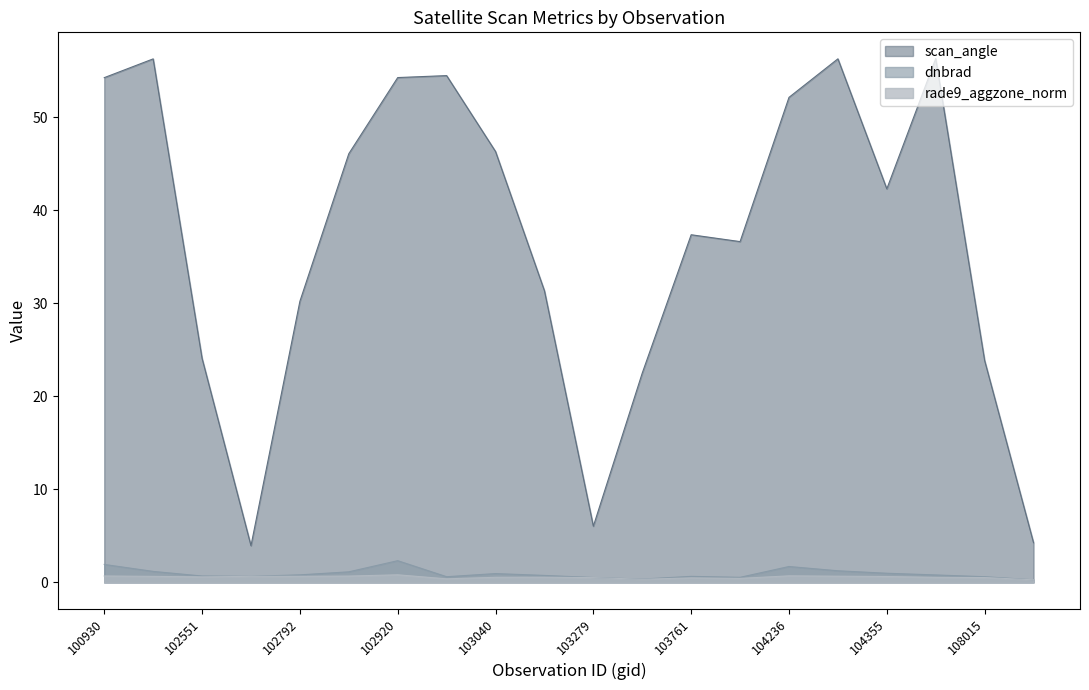

Between 102421 and 102551, which series saw the biggest shift?

scan_angle